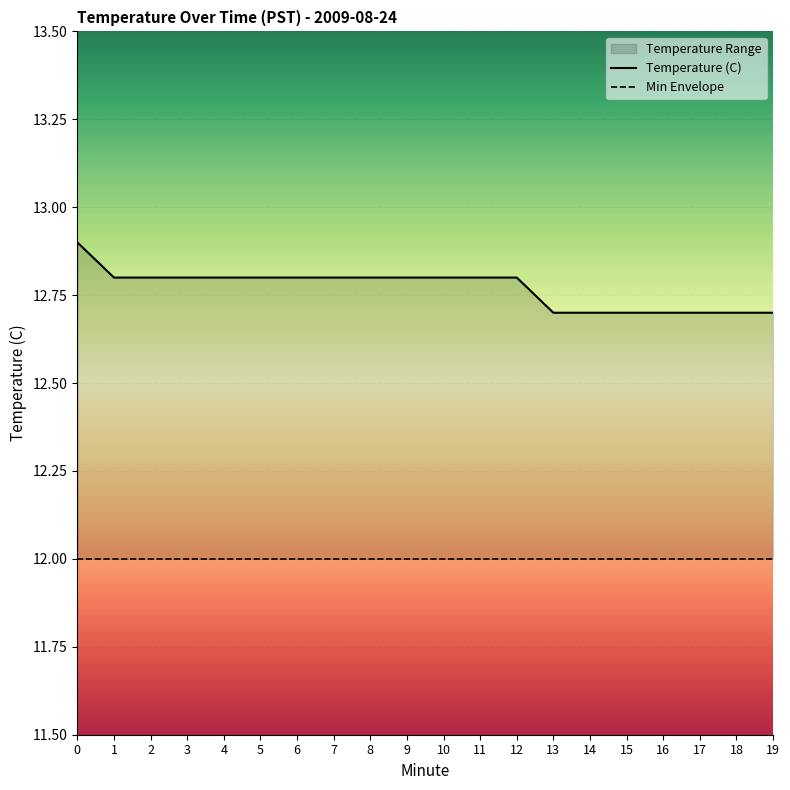

Rank the series by their average value, from lowest to highest.

Min Envelope, Temperature (C)